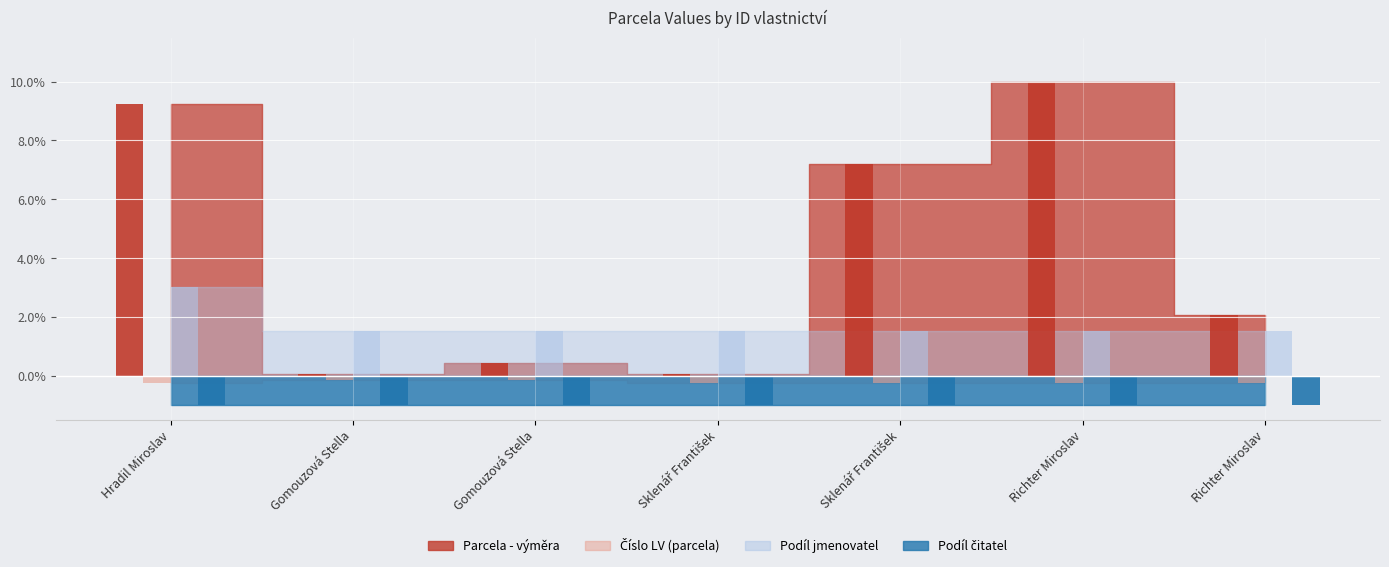

What is the maximum value shown in the chart?

10.0